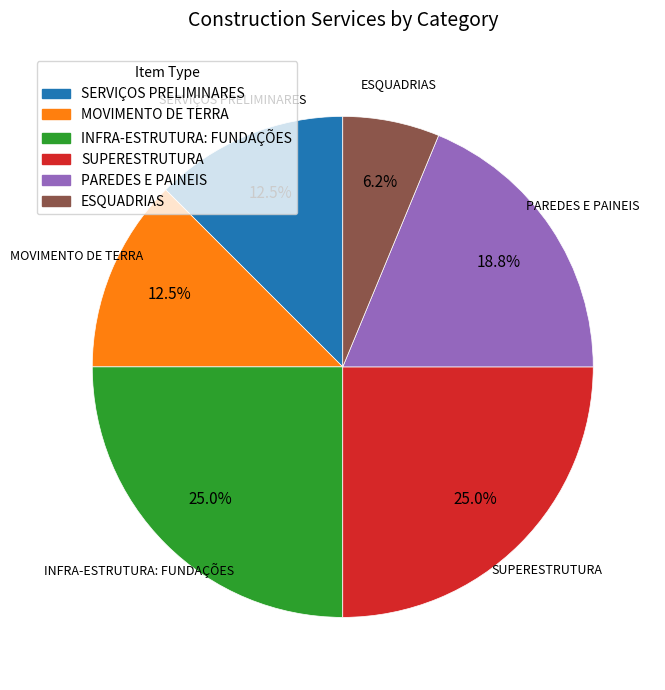

Does any single category account for the majority?

No